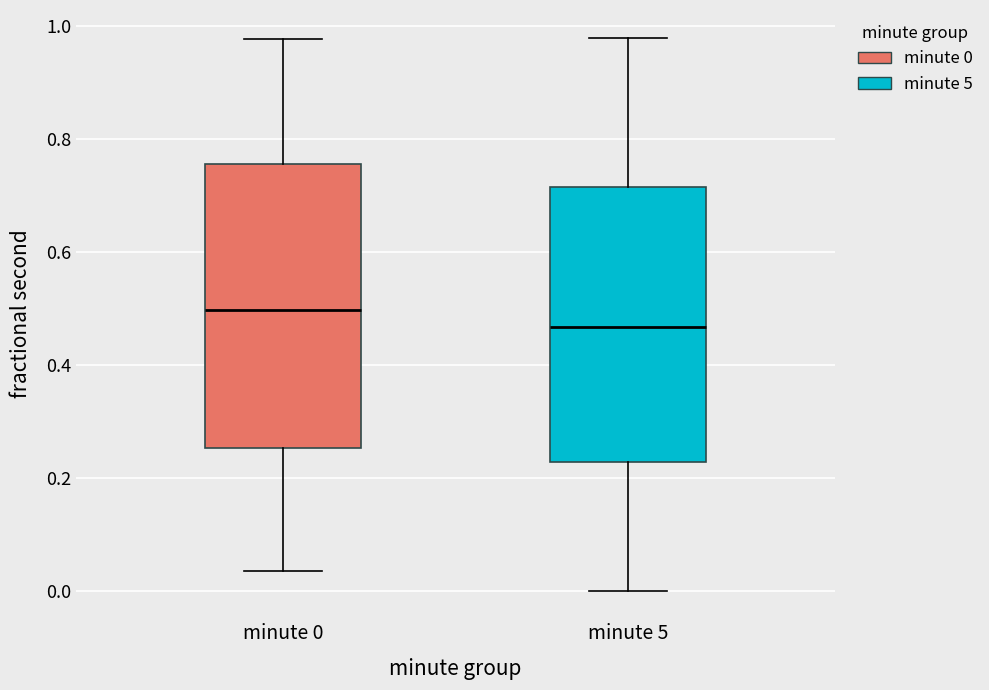

Reading left to right, read every box against the y-axis: the position of its median line, the range the box covers, and the ends of its whiskers. The values are not printed on the chart, so give them approximately, as read against the axis.

minute 0: median 0.50, box 0.26 to 0.76, whiskers 0.04 to 0.98
minute 5: median 0.46, box 0.22 to 0.72, whiskers 0.00 to 0.98